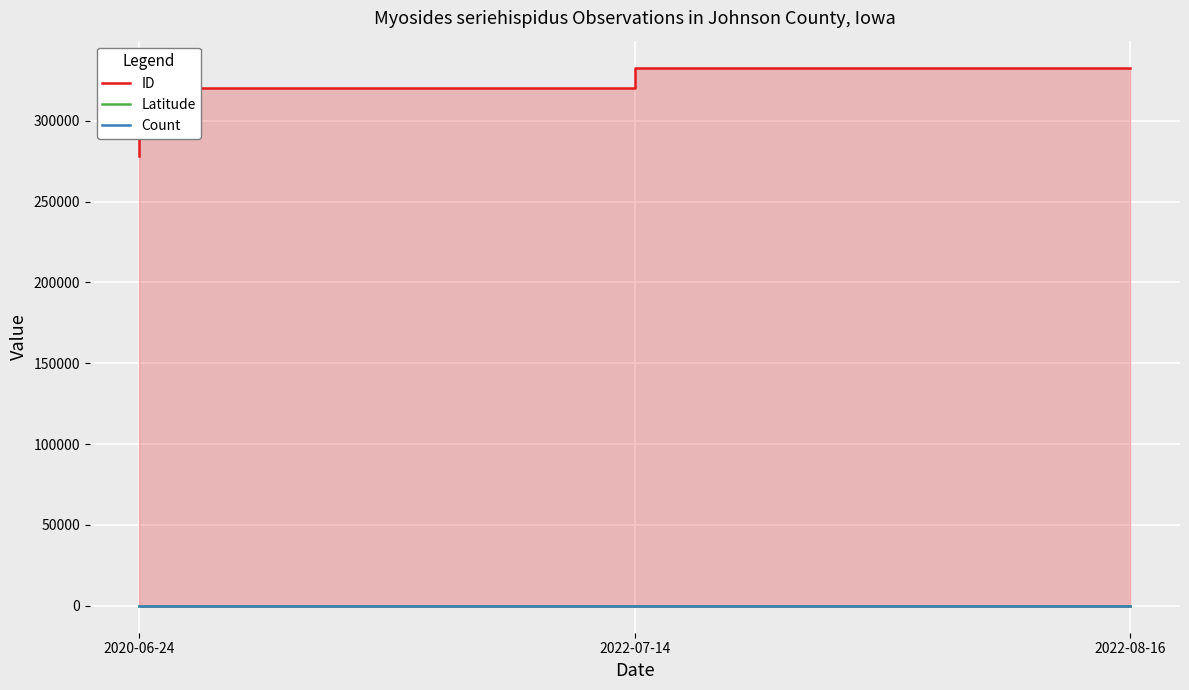

Rank the series by their maximum value, from highest to lowest.

ID, Latitude, Count